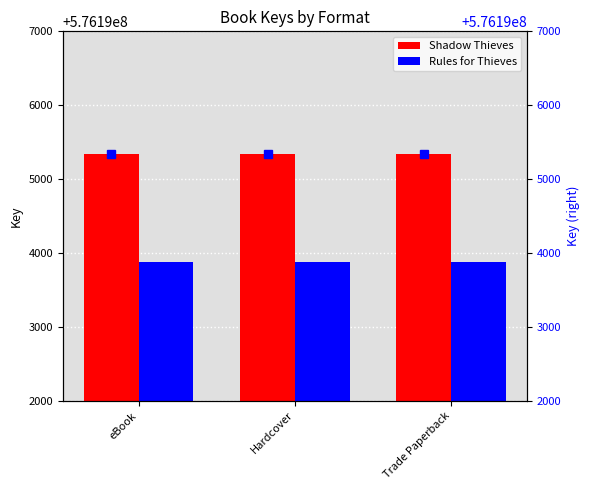

What is the approximate value of Rules for Thieves at Hardcover?

576193879